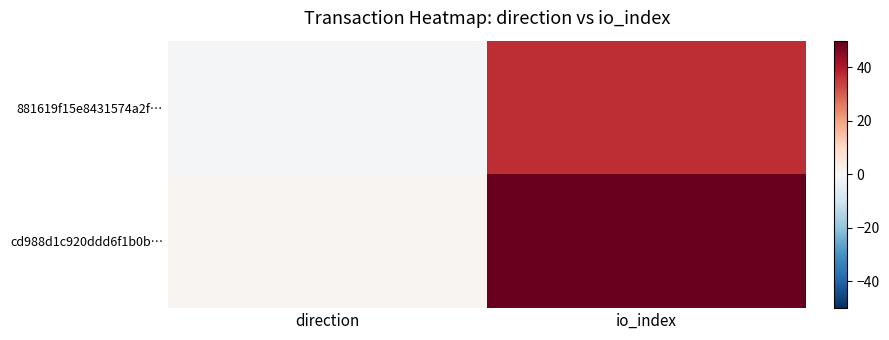

Reading right to left, list all the values displayed in this chart.

881619f15e8431574a2f…: io_index=37	direction=-1
cd988d1c920ddd6f1b0b…: io_index=50	direction=1